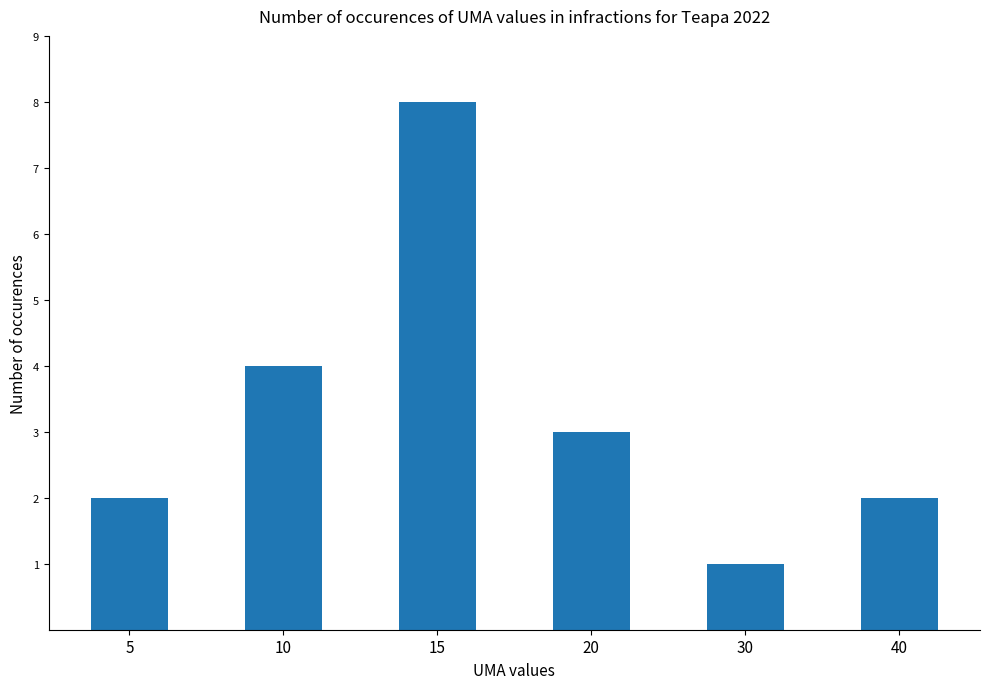

How many series are shown in this chart?

1